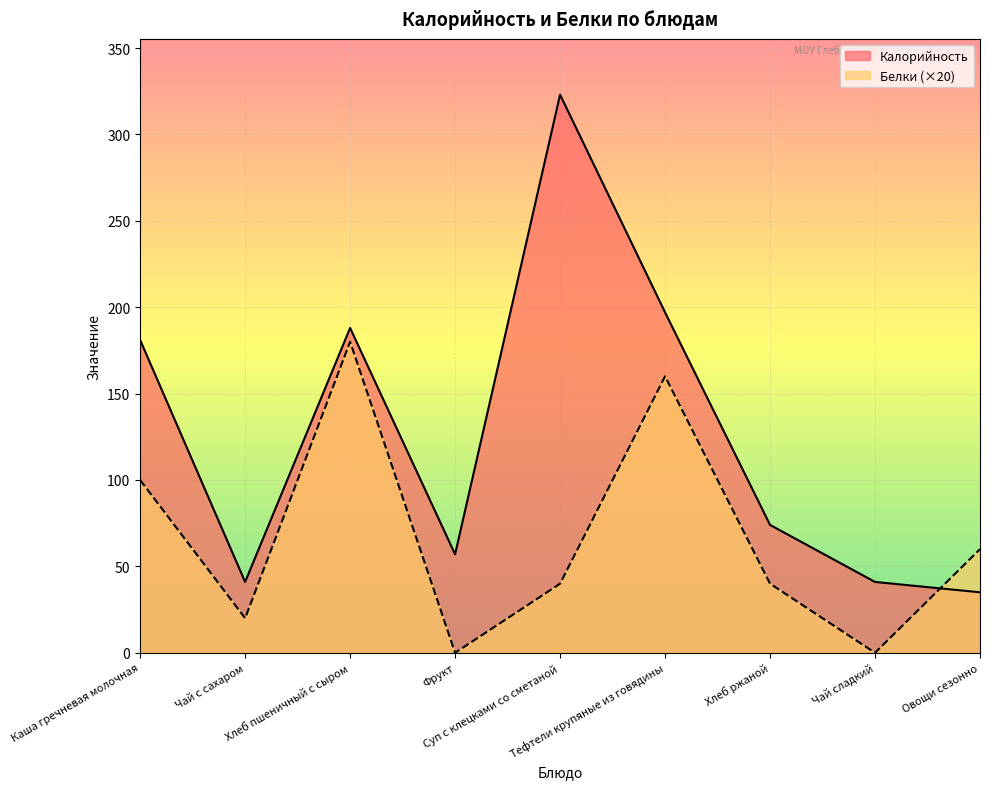

True or false: Калорийность has more than 1 points higher than both neighbors.

True